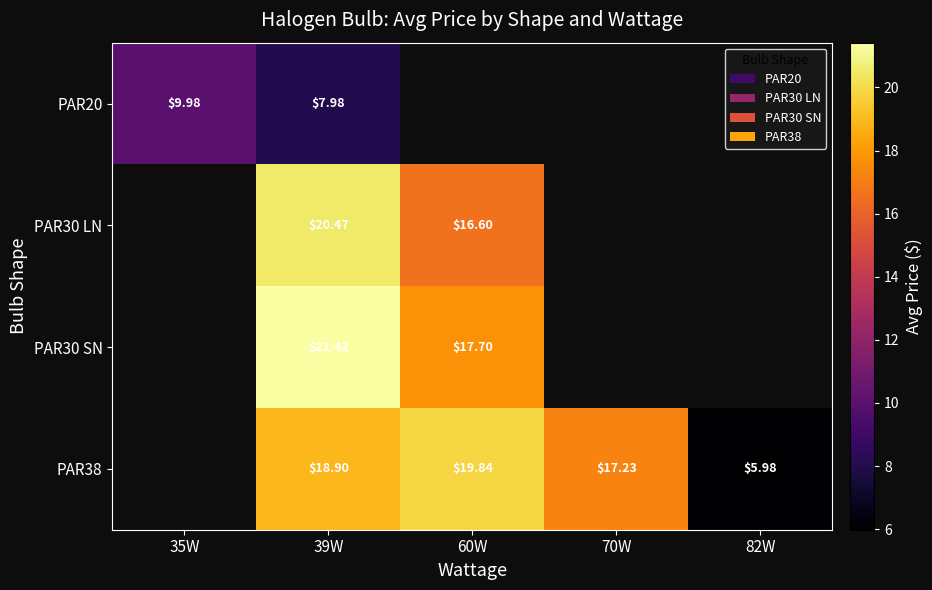

The PAR38 series shows 17.2 at 70W. True or false?

True